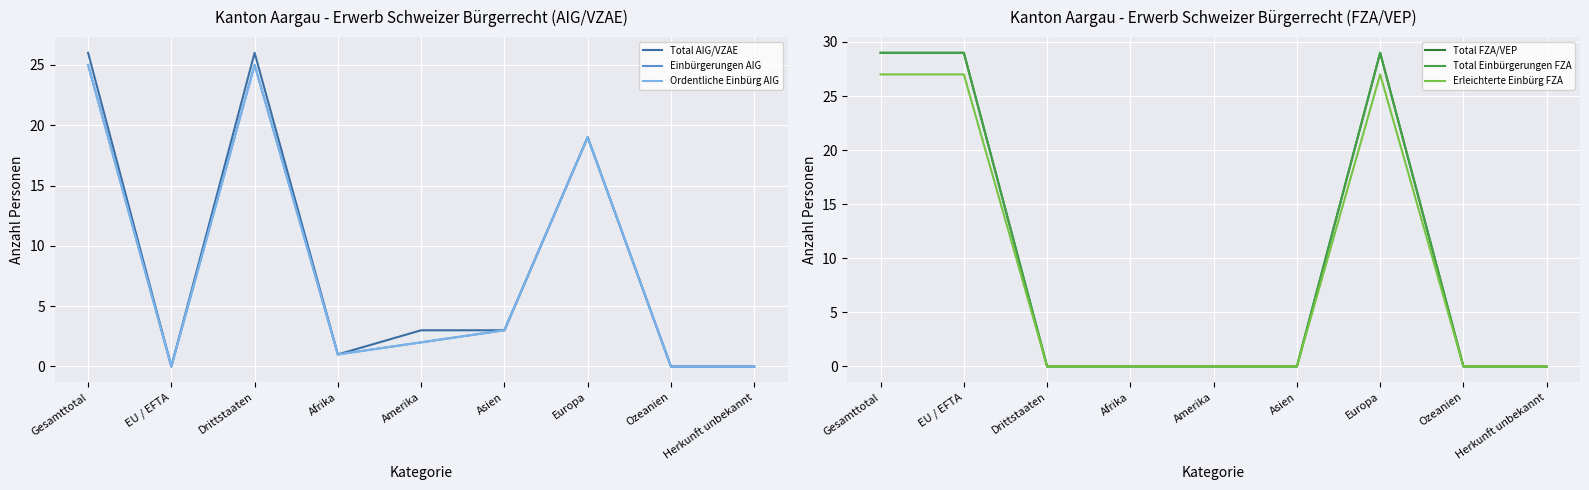

At how many categories does at least one series exceed 1?

6